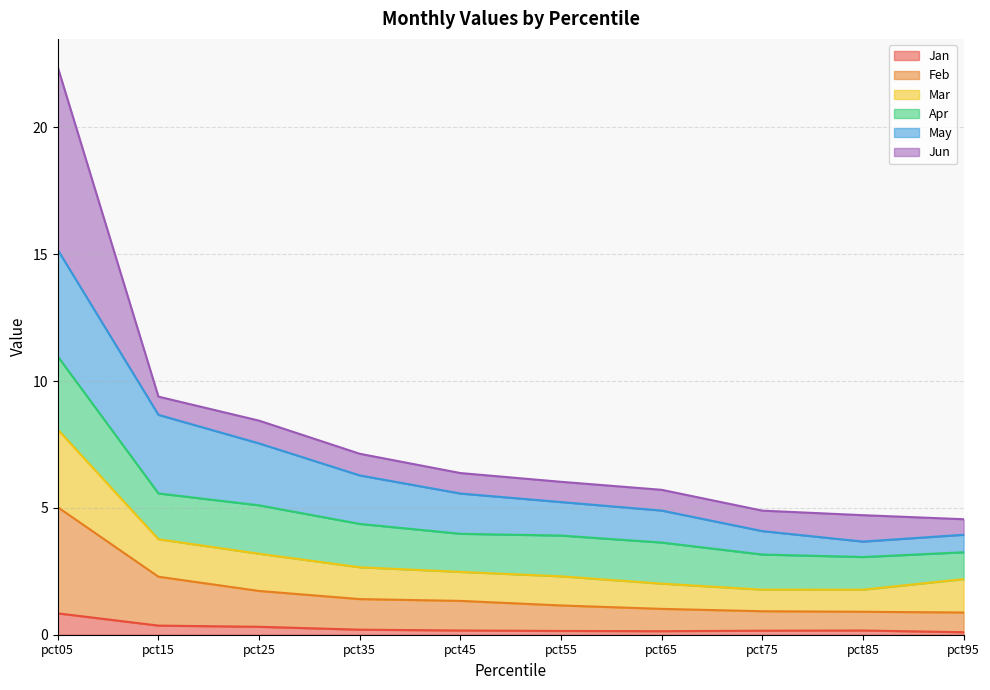

At which category is the sum across all series the highest?

pct05